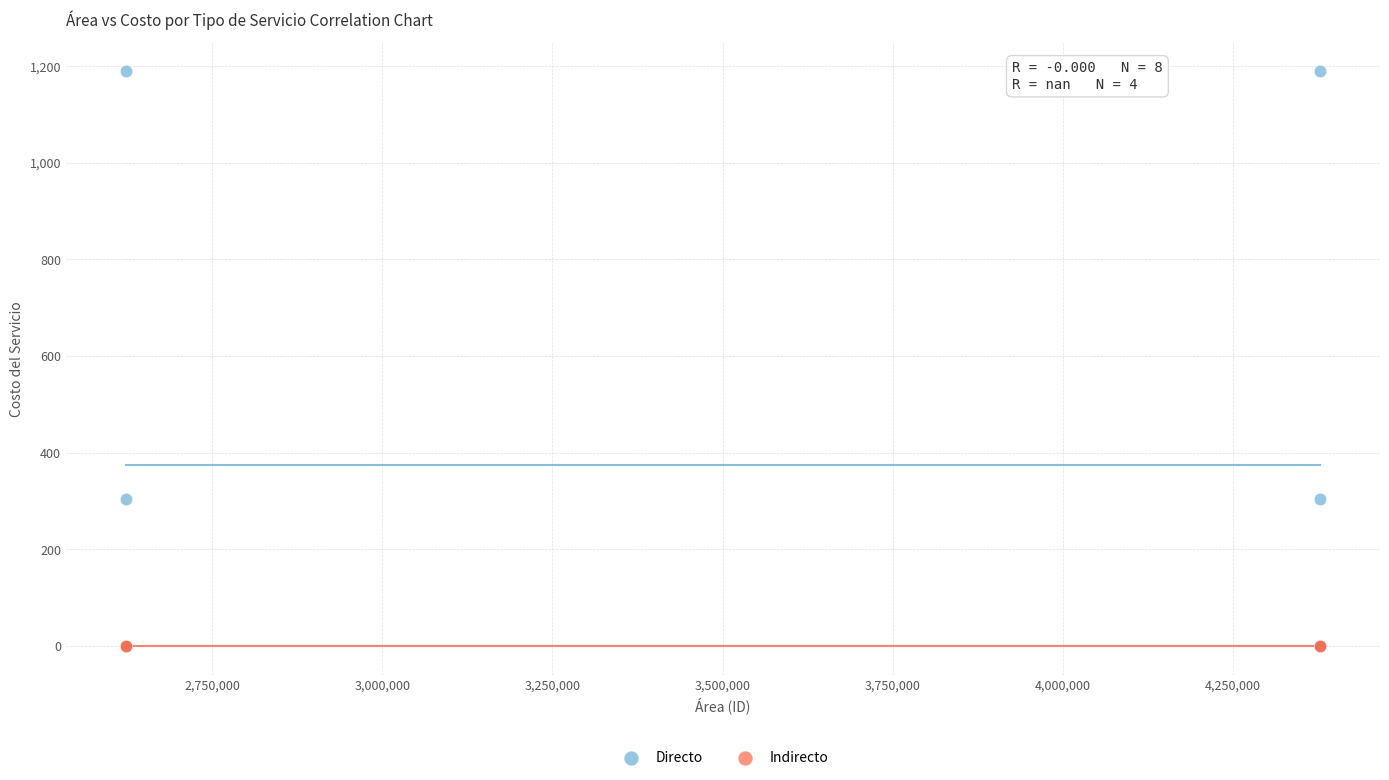

Which series reaches the maximum Y coordinate?

Directo